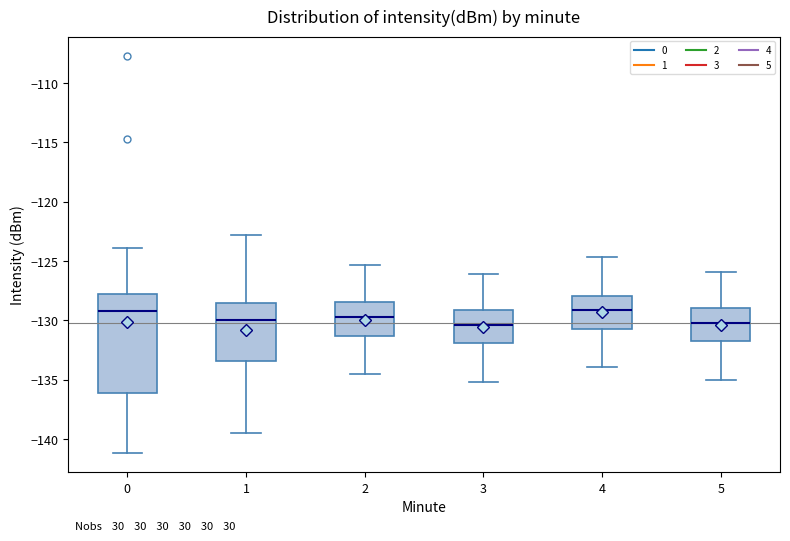

Comparing the boxes themselves (not the whiskers), which one is the tallest?

0